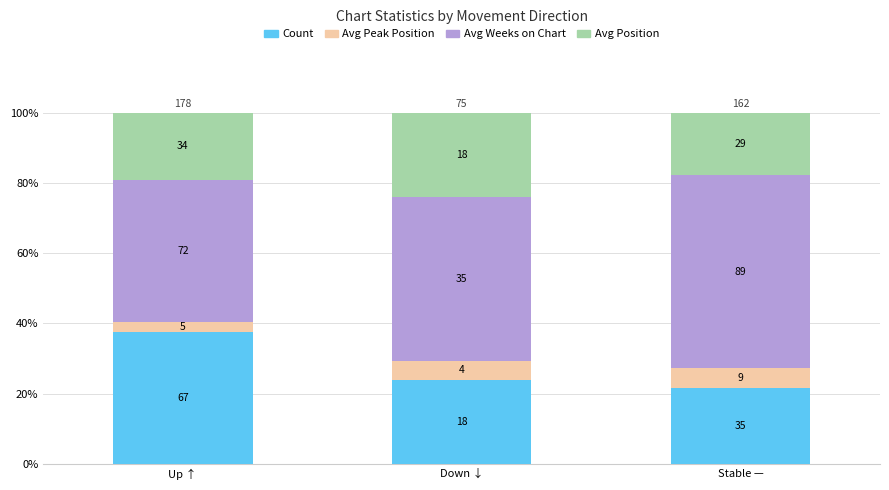

List the labels in order of Avg Weeks on Chart value, largest first.

Stable —, Down ↓, Up ↑